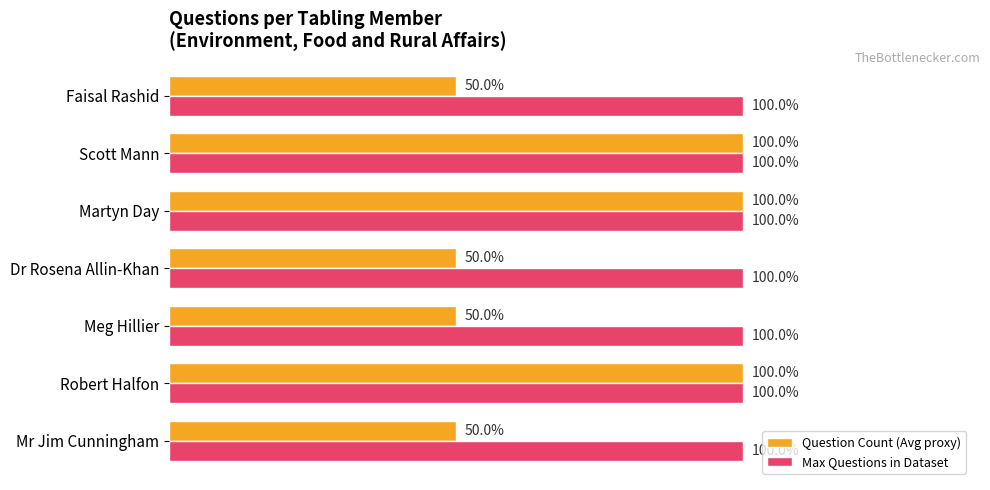

What are all the series names shown in the legend?

Question Count (Avg proxy), Max Questions in Dataset